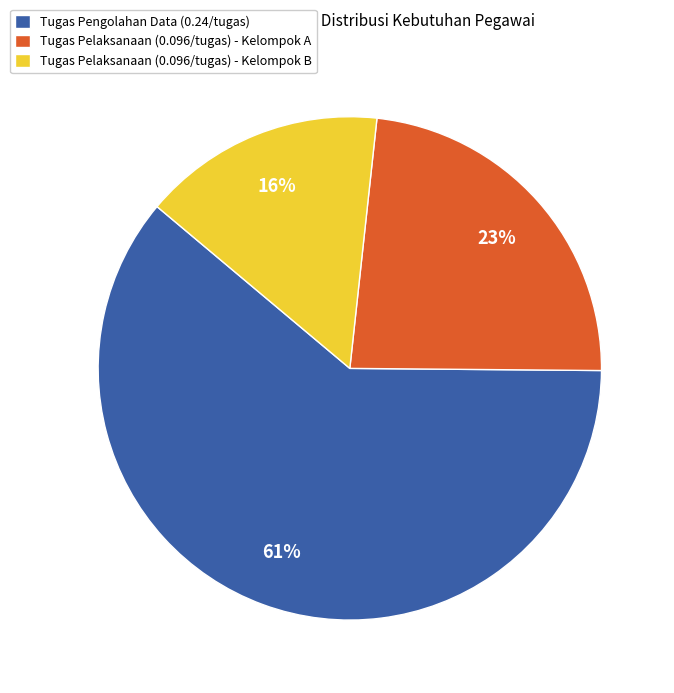

Which category has the biggest portion of the pie?

Tugas Pengolahan Data (0.24/tugas)